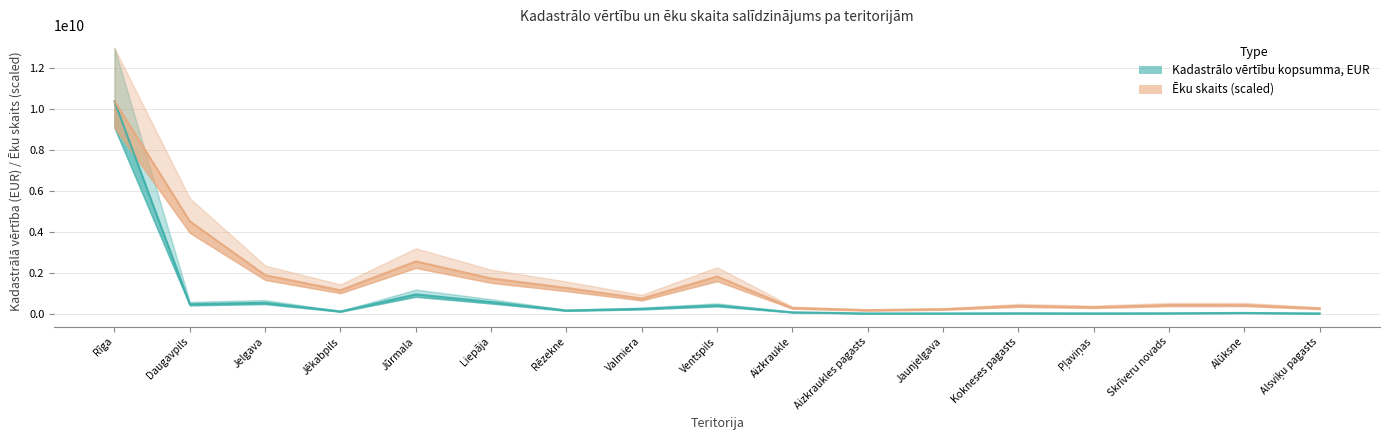

At which label does Ēku skaits (scaled) reach its peak?

Rīga